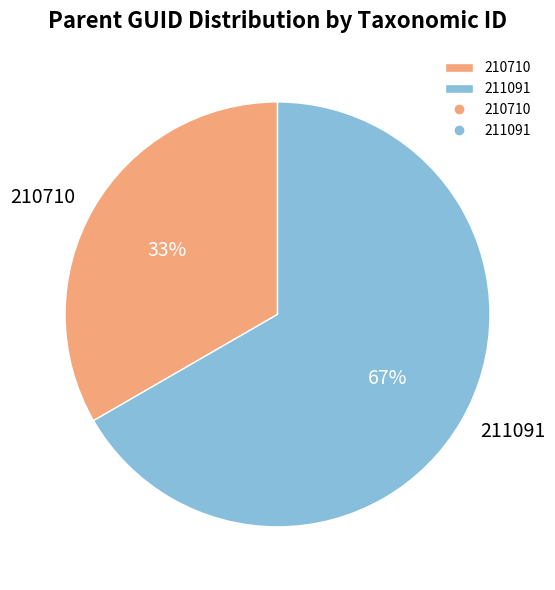

Is it true that 210710 is 20% of the pie?

False